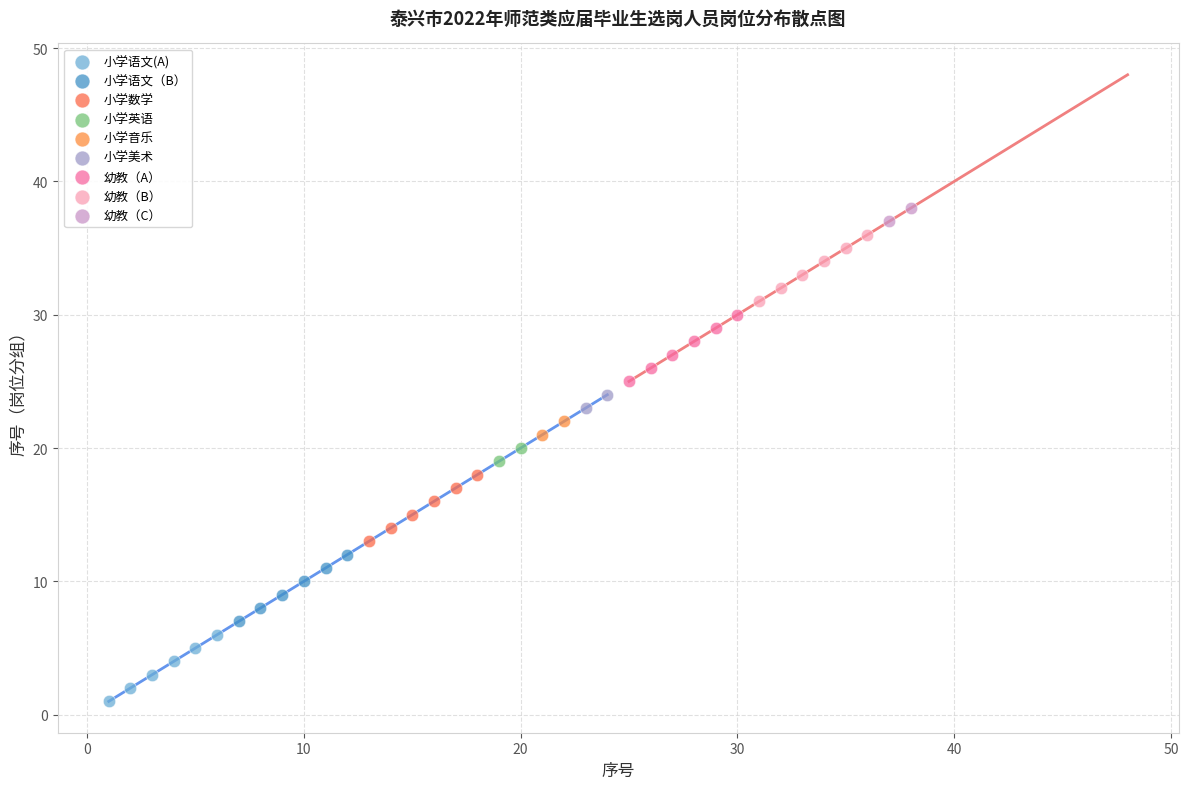

Which series contains the highest Y value?

幼教（C）